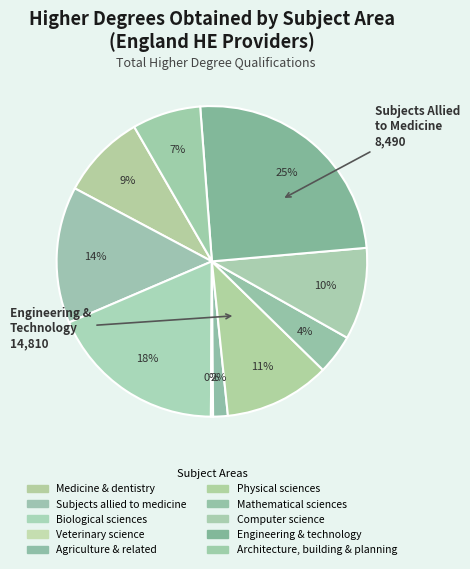

Which category has the biggest portion of the pie?

Engineering & technology